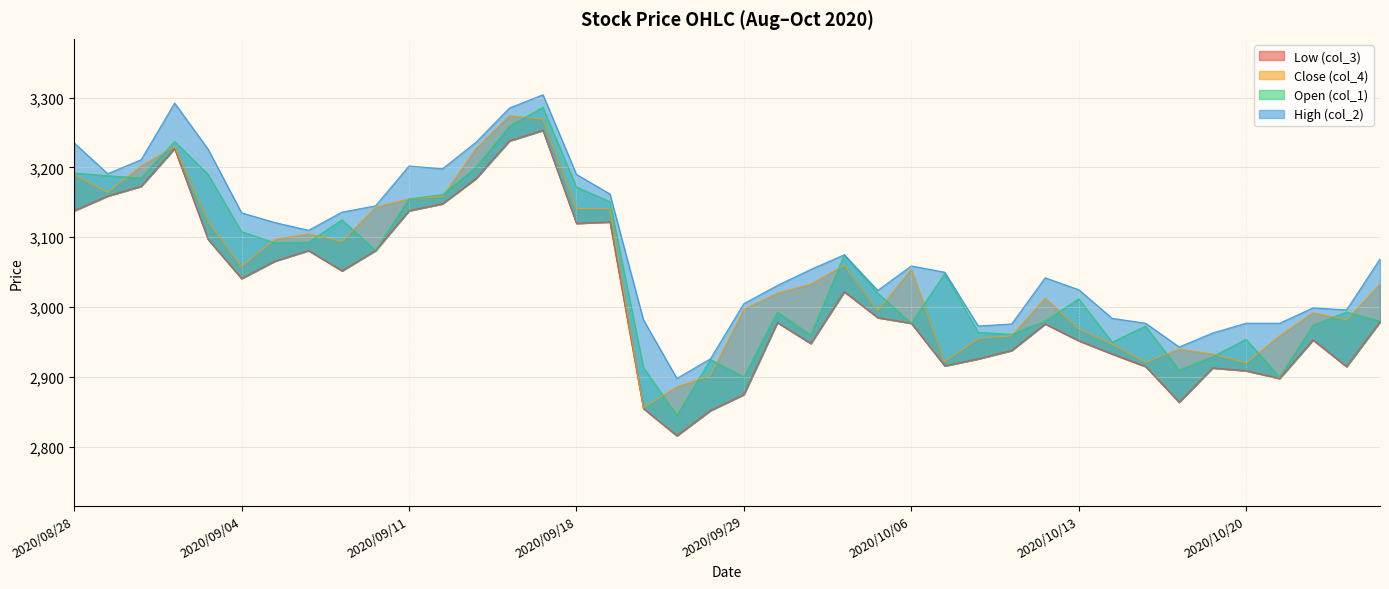

What is the average value of the Open (col_1) series?

3050